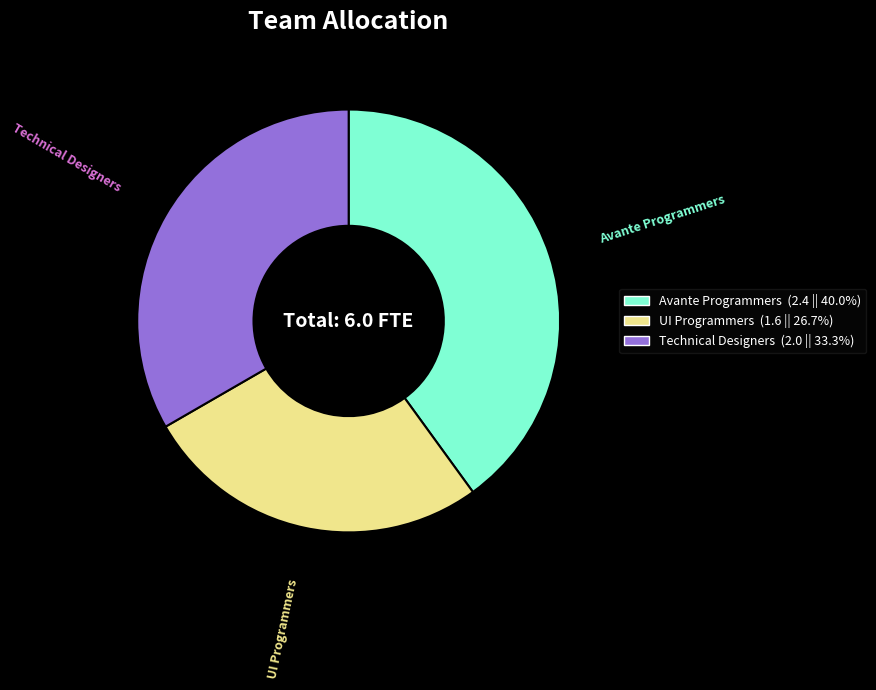

What is the ratio of the value at UI Programmers to the value at Technical Designers?

0.8